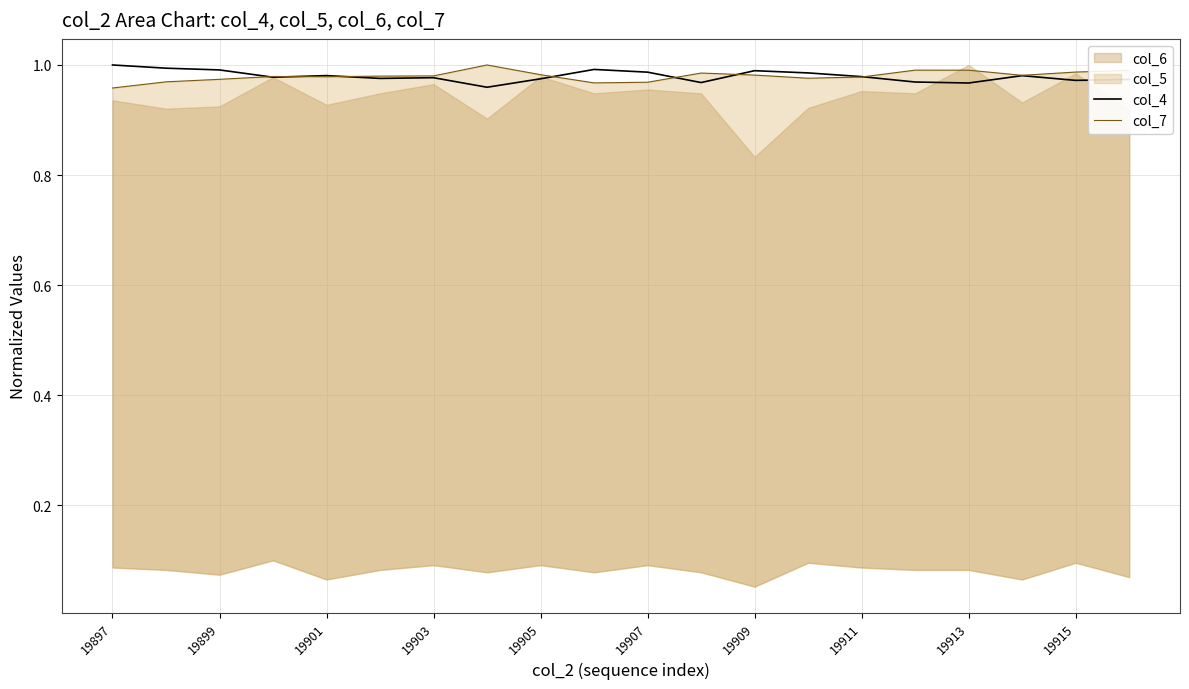

True or false: col_7 has more than 1 interior local peaks.

True